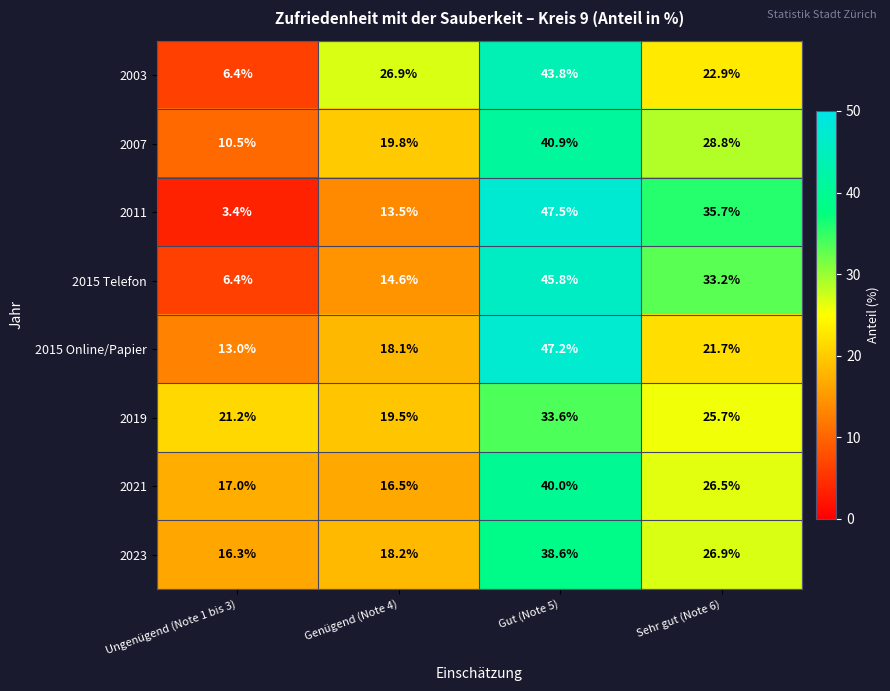

Which series changed the most between Ungenügend (Note 1 bis 3) and Gut (Note 5)?

2011